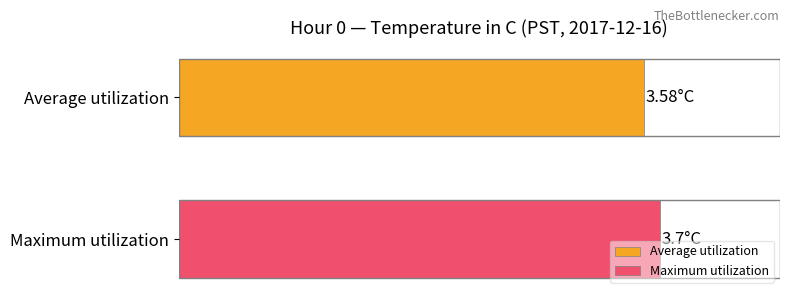

What are all the series names shown in the legend?

Average utilization, Maximum utilization